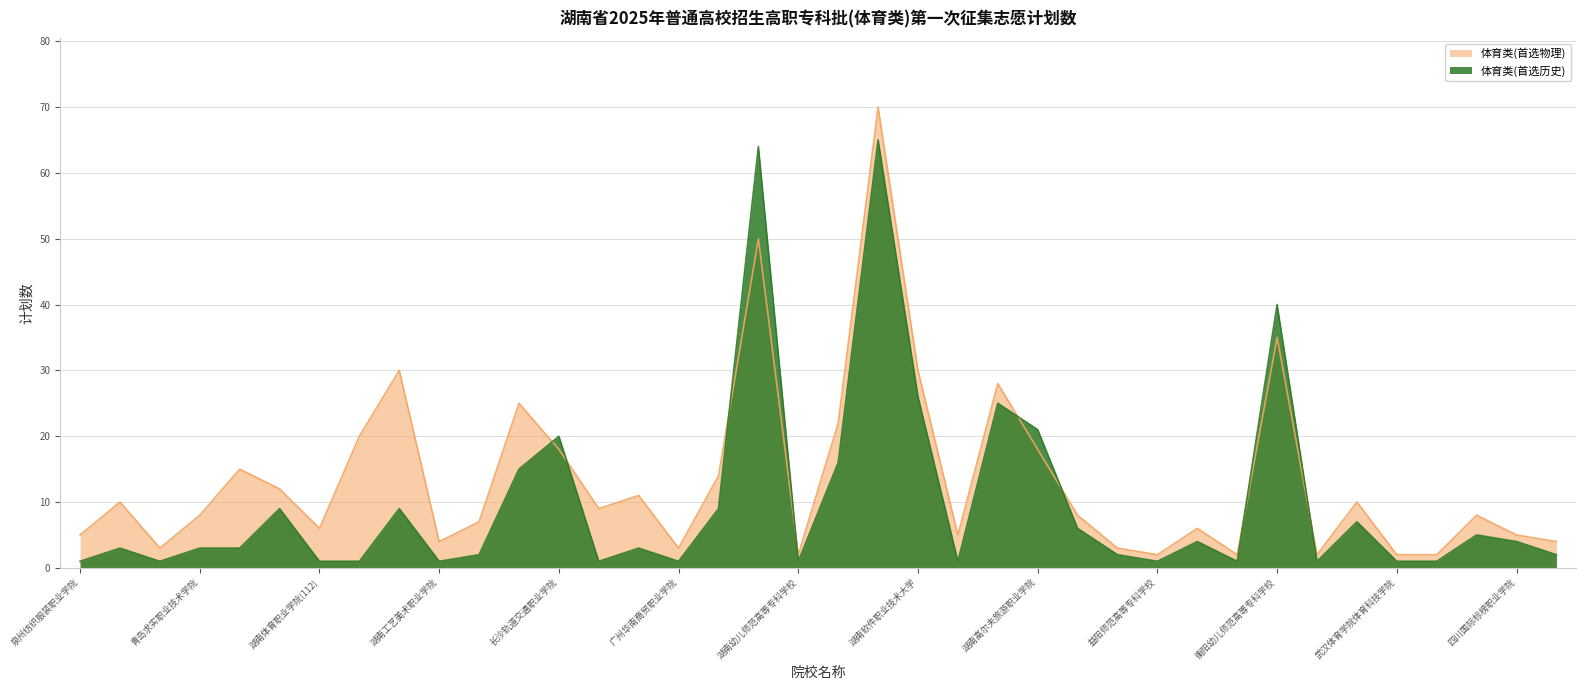

How many distinct data groups are displayed?

2